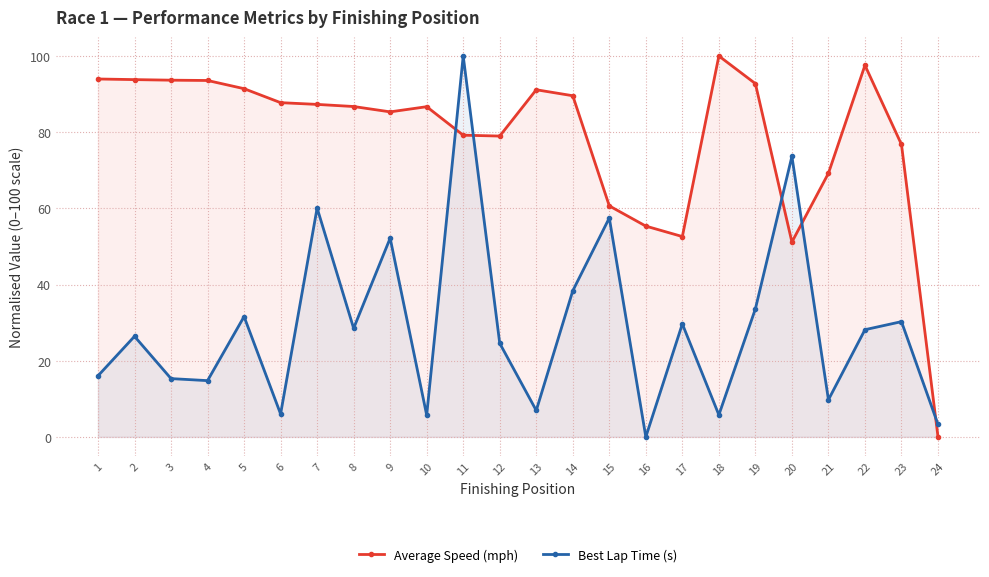

Between 11 and 15, which series saw the biggest shift?

Best Lap Time (s)